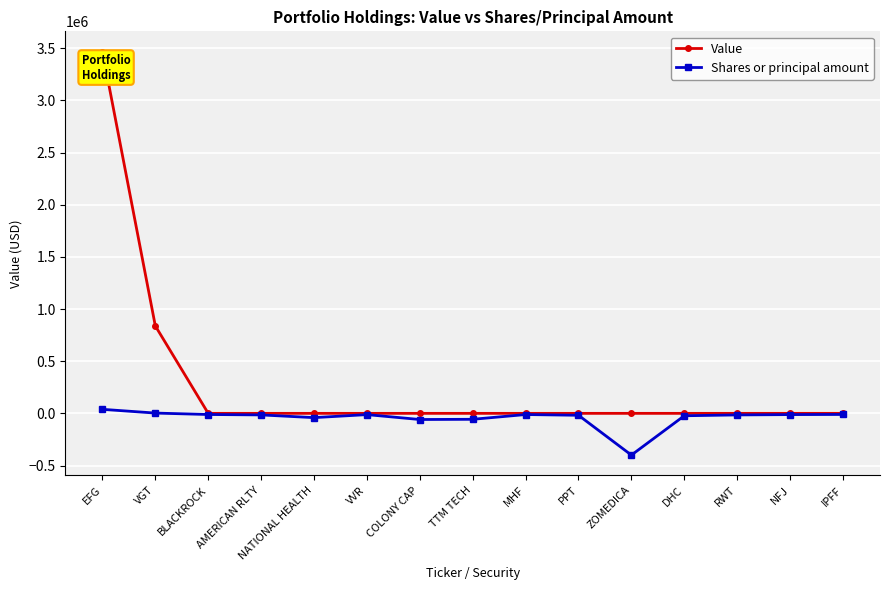

What is the difference between the second highest and minimum values in the Shares or principal amount series?

402690